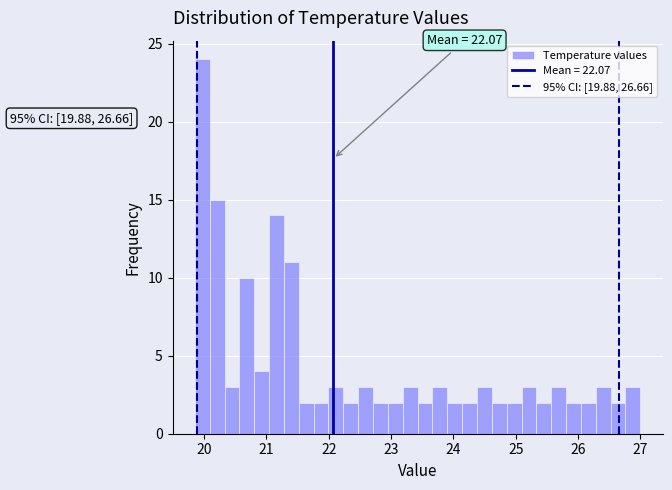

Around what value on the x-axis is the tallest bar? Give the approximate position of its centre, as read against the axis.

20.0